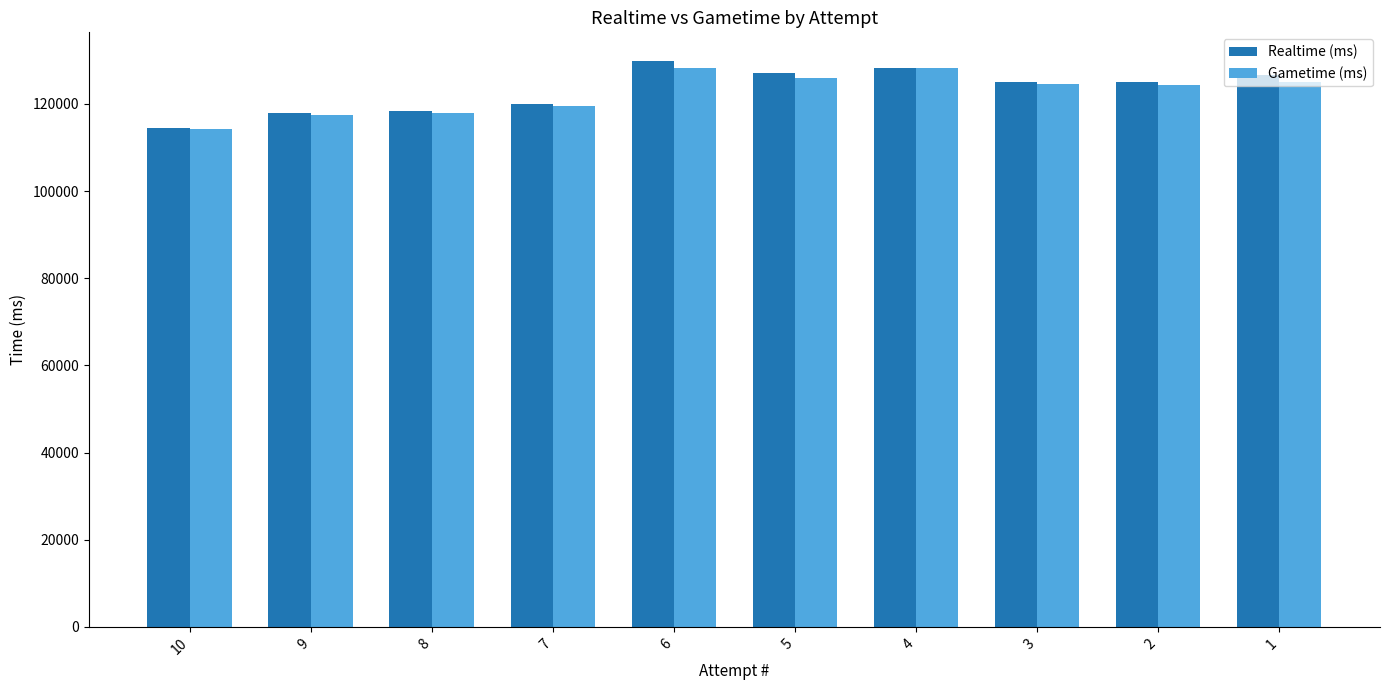

What is the total value across all series at 9?

235460